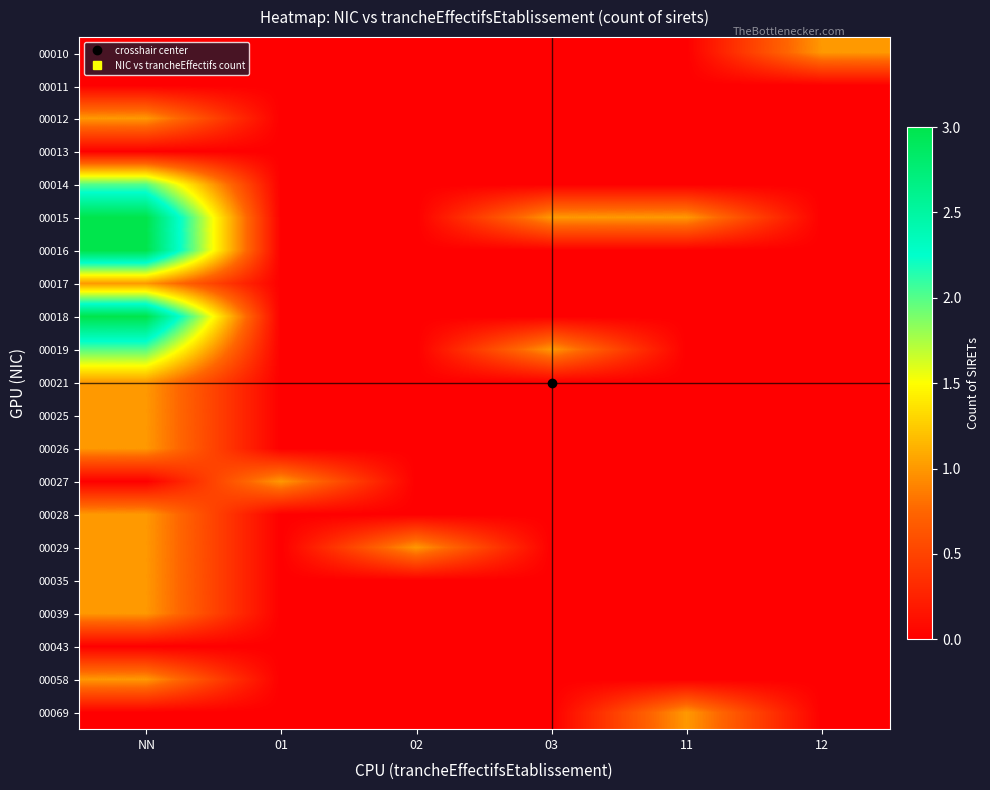

Which has a higher value, 02 or 11?

02